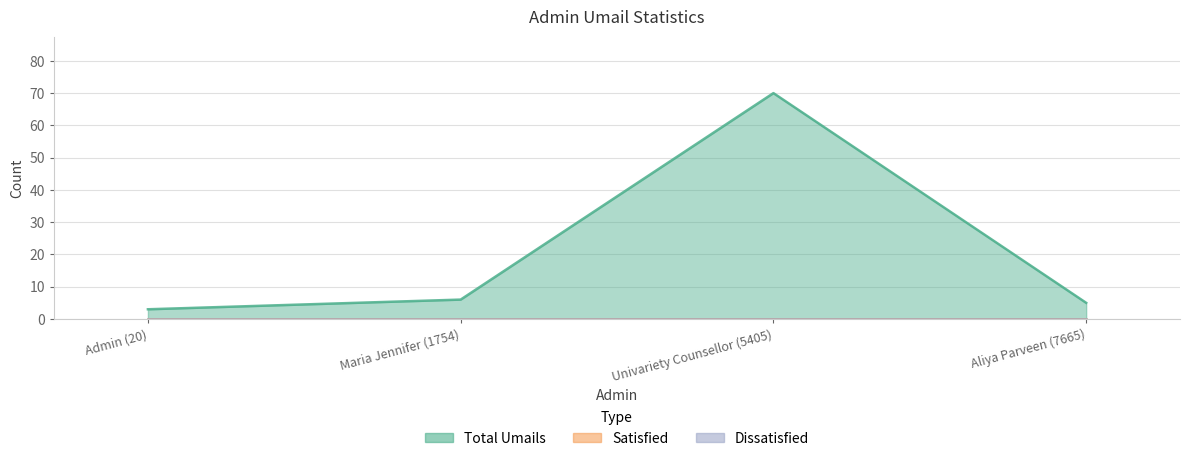

What is the difference between the maximum and minimum values in the Total Umails series?

67